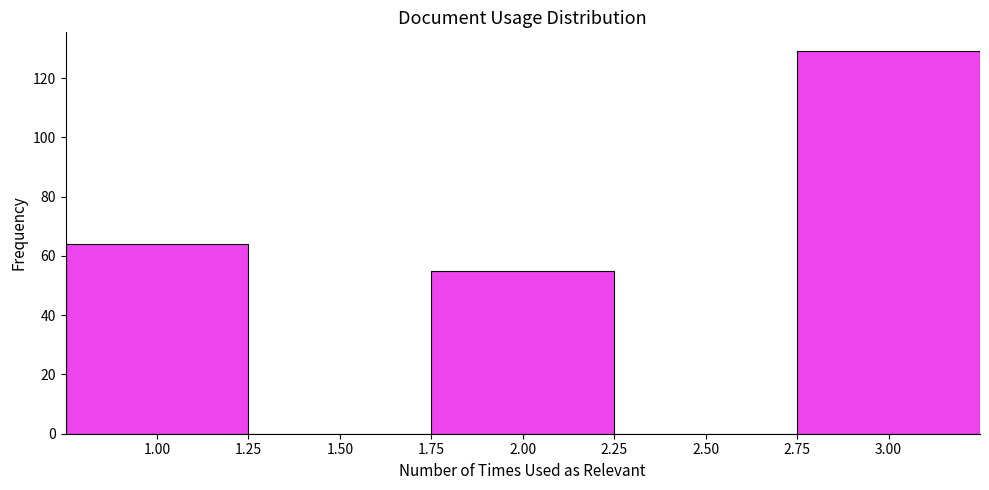

Reading left to right, list every bar in this chart as the range it spans on the x-axis followed by its height. The values are not printed on the chart, so give them approximately, as read against the axis.

0.75 to 1.25: 64
1.25 to 1.75: 0
1.75 to 2.25: 56
2.25 to 2.75: 0
2.75 to 3.25: 130